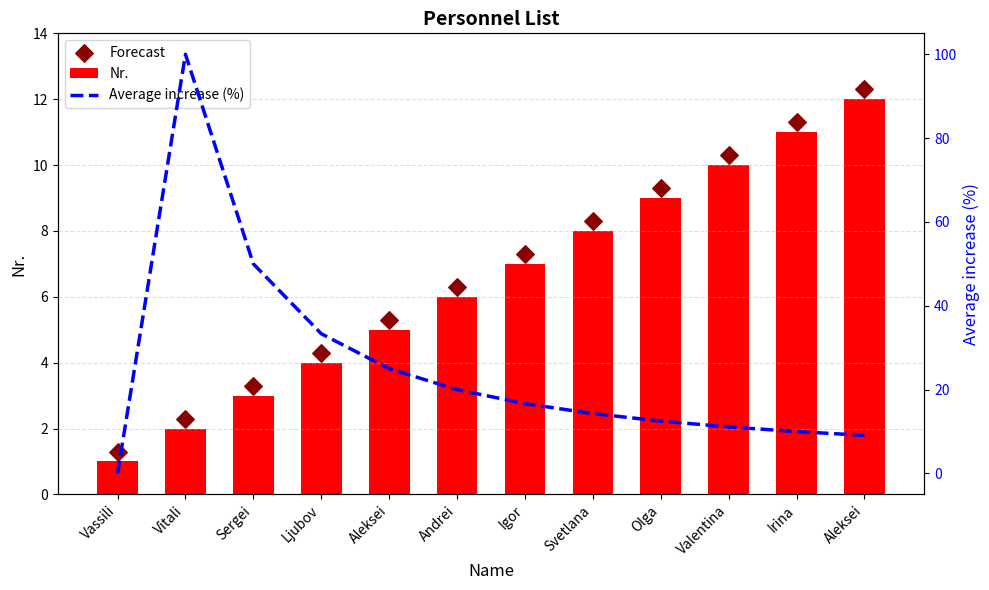

Which series has the largest Y range (max minus min)?

Average increase (%)